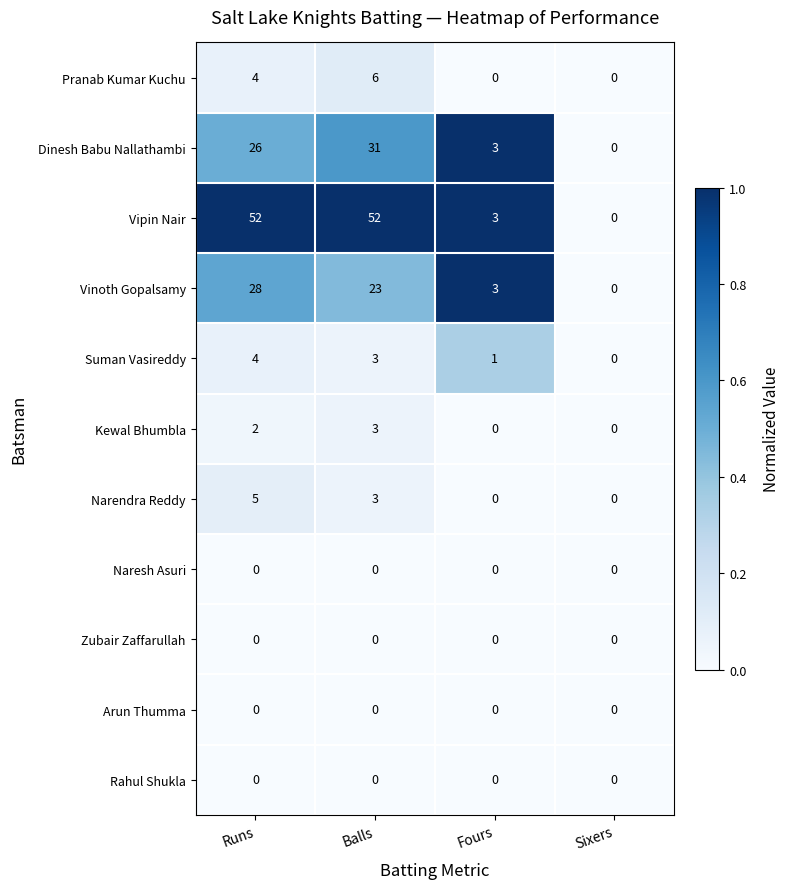

Rank the categories by Vinoth Gopalsamy value from highest to lowest.

Runs, Balls, Fours, Sixers